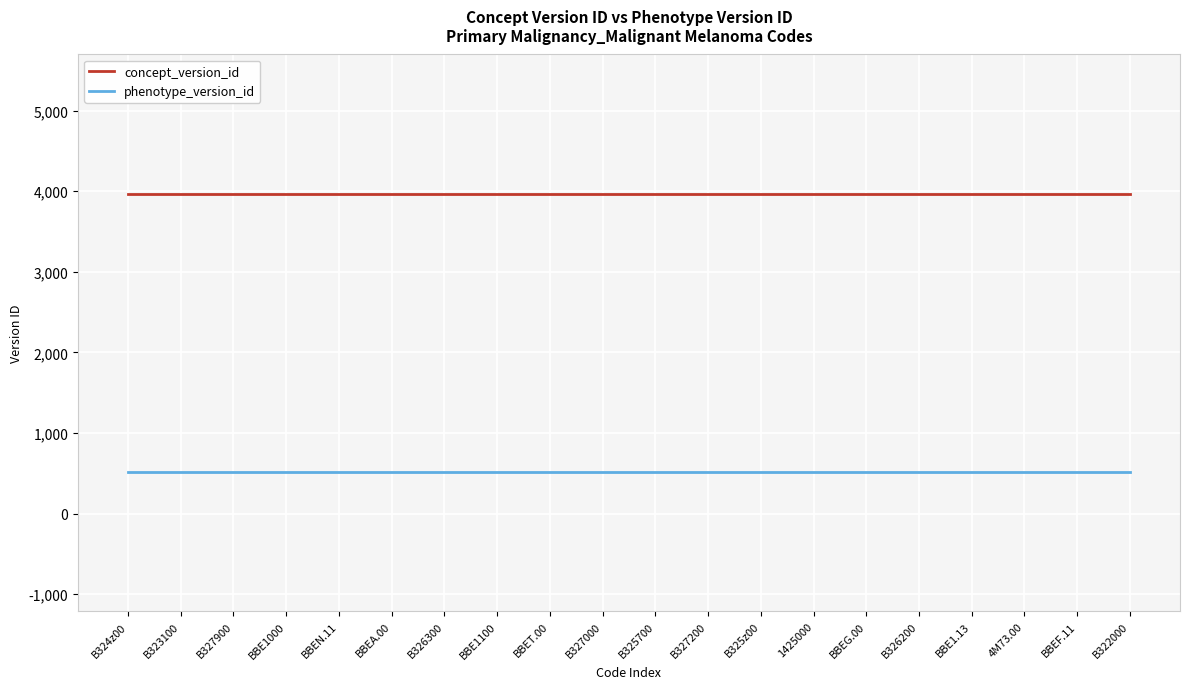

True or false: concept_version_id has a value of 3969 at B327000.

True